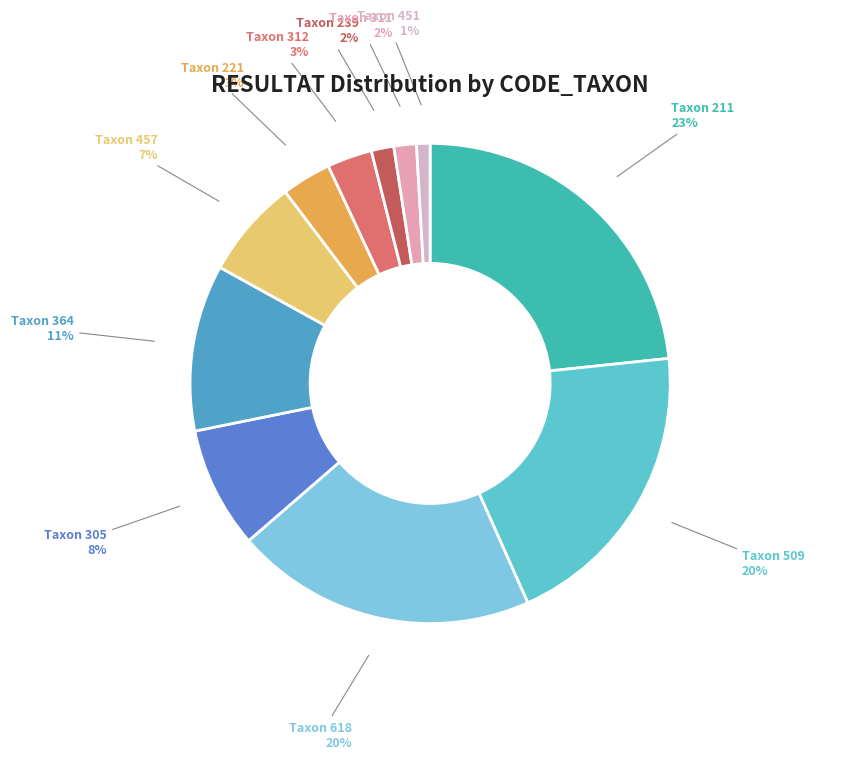

How many slices are in this pie chart?

11